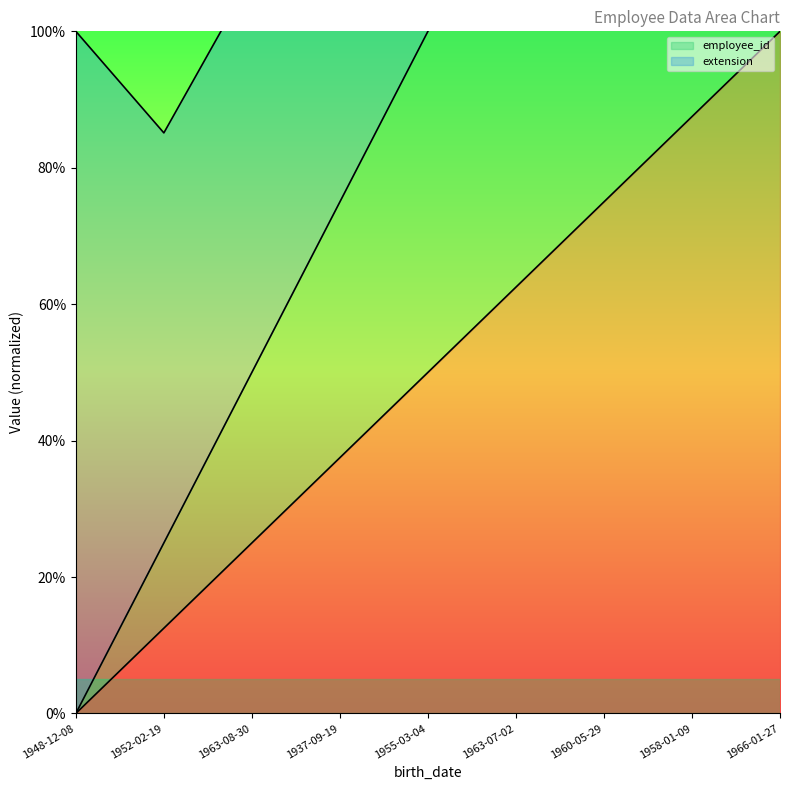

At which label does _RowNum first exceed 49?

1955-03-04